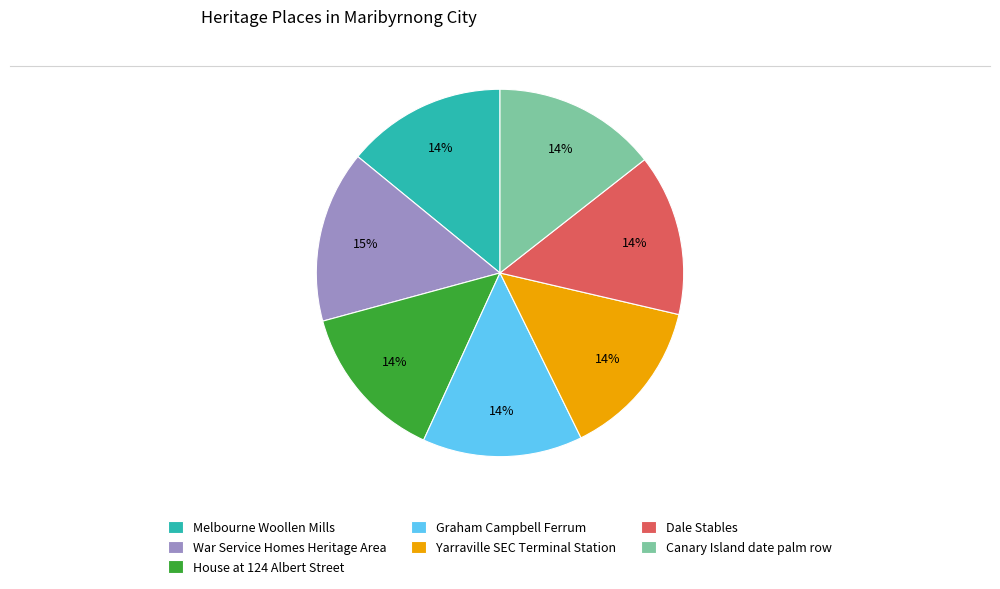

To the nearest percent, what percentage of the pie is House at 124 Albert Street?

14%